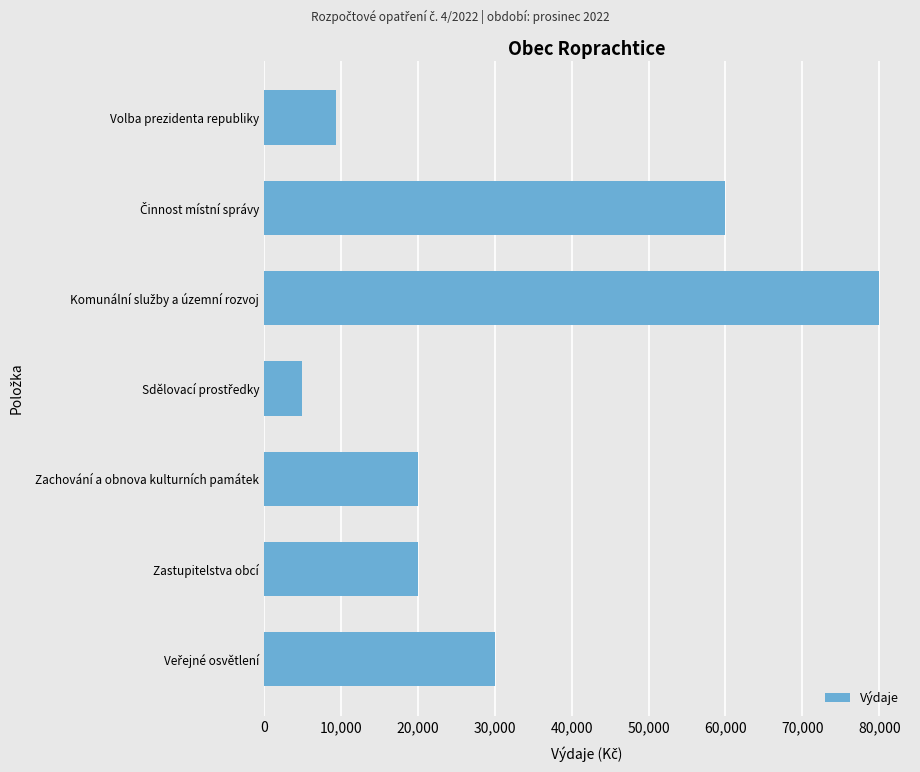

How many bars are there in total?

7